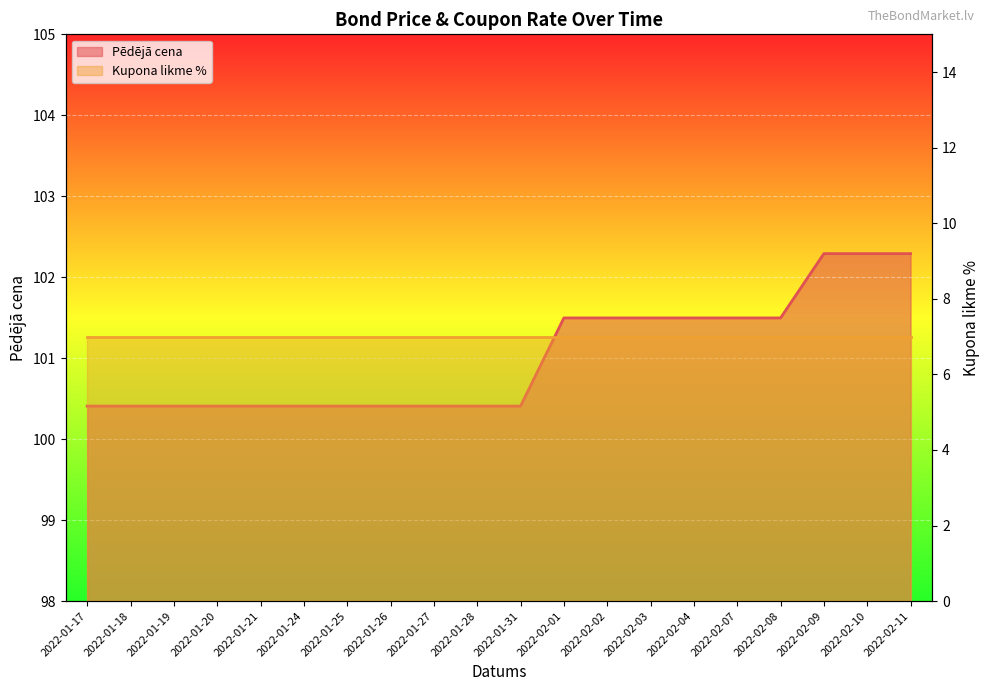

At which category does the chart reach its minimum across all series?

2022-01-17